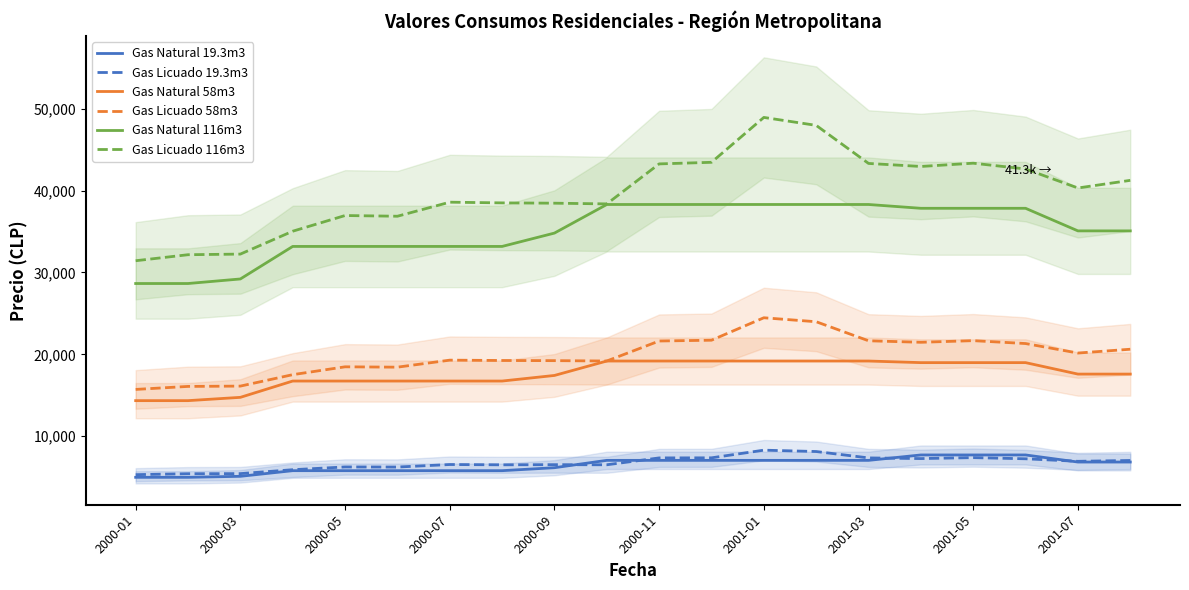

What is the sum of all Gas Licuado 58m3 values?

398047.0